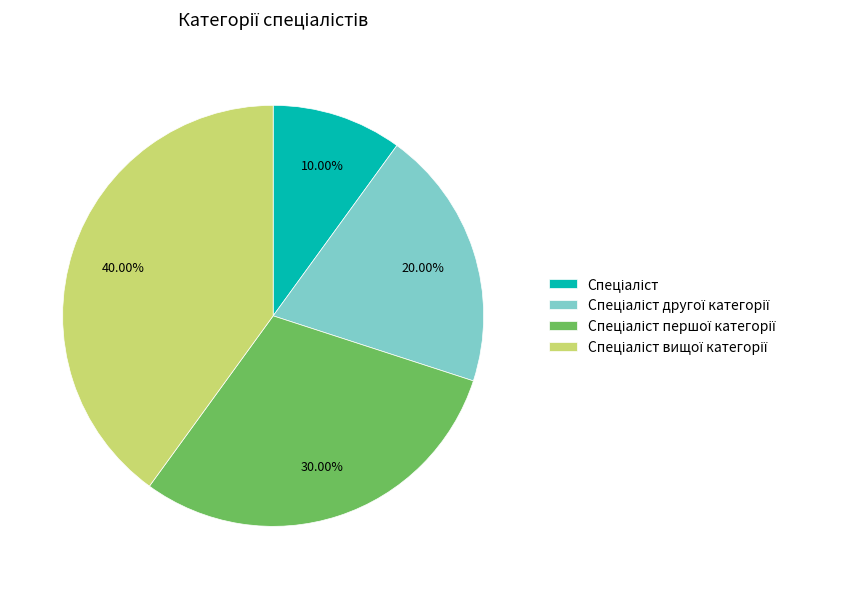

Is there a majority slice in this chart?

No